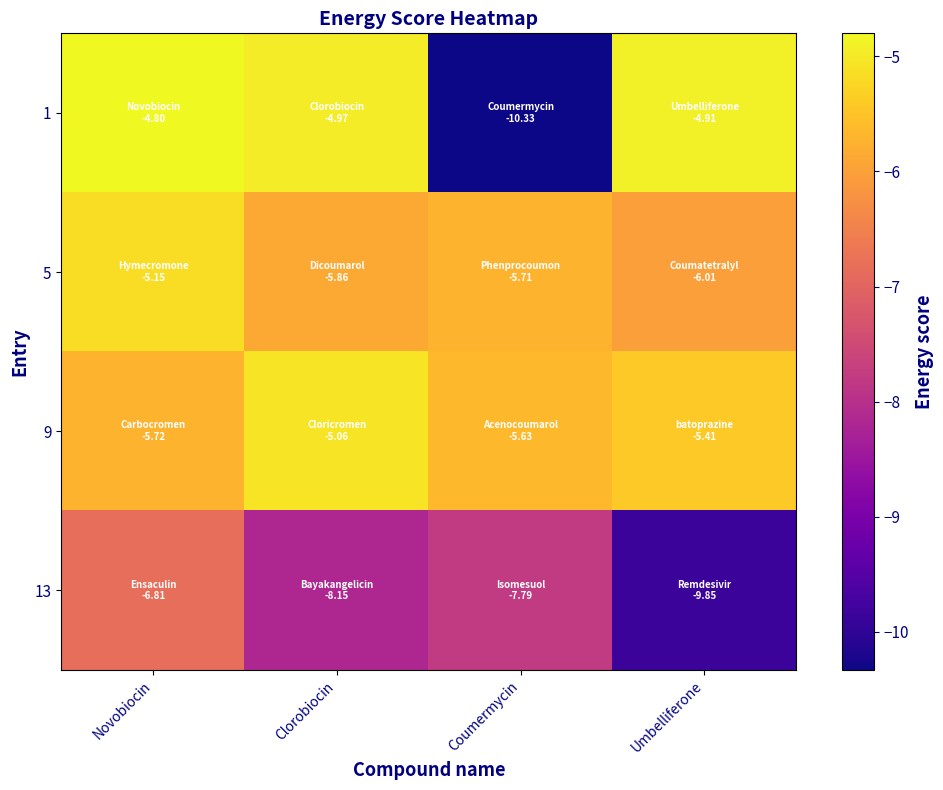

Which series has the largest total across all categories?

9